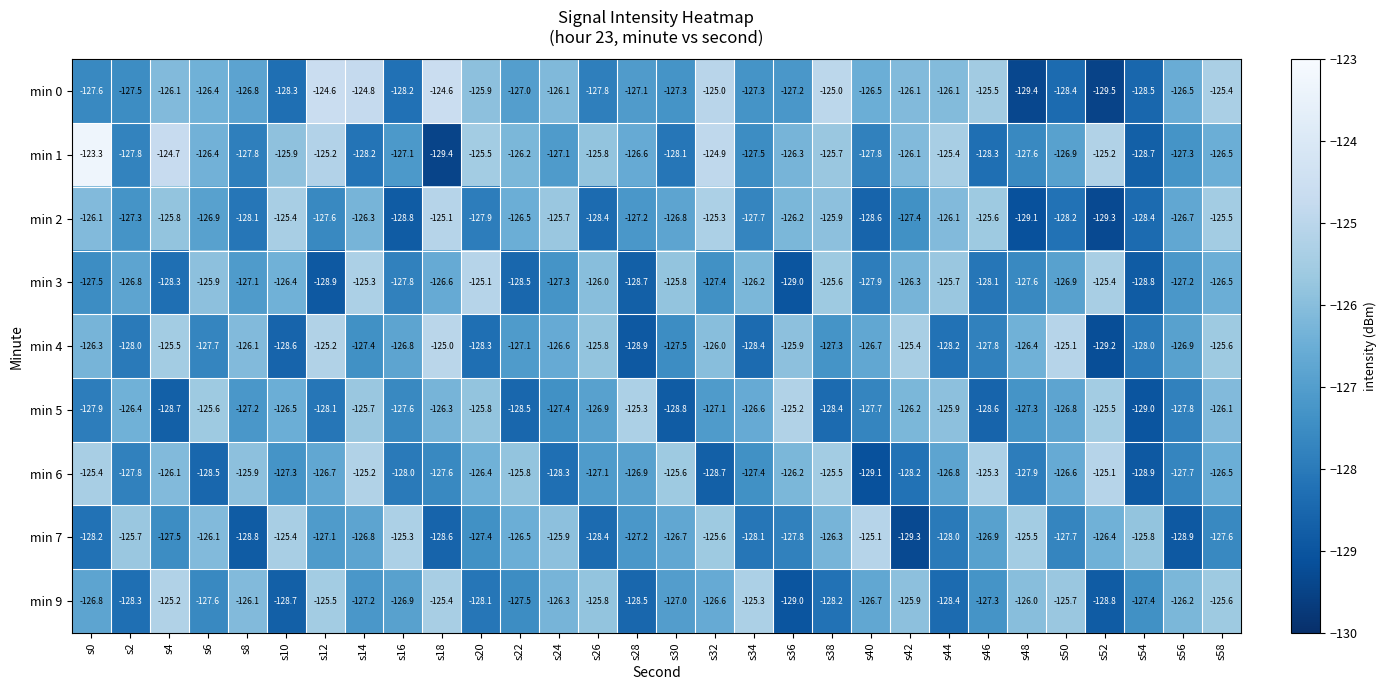

Which category has the lowest value across all series?

s52